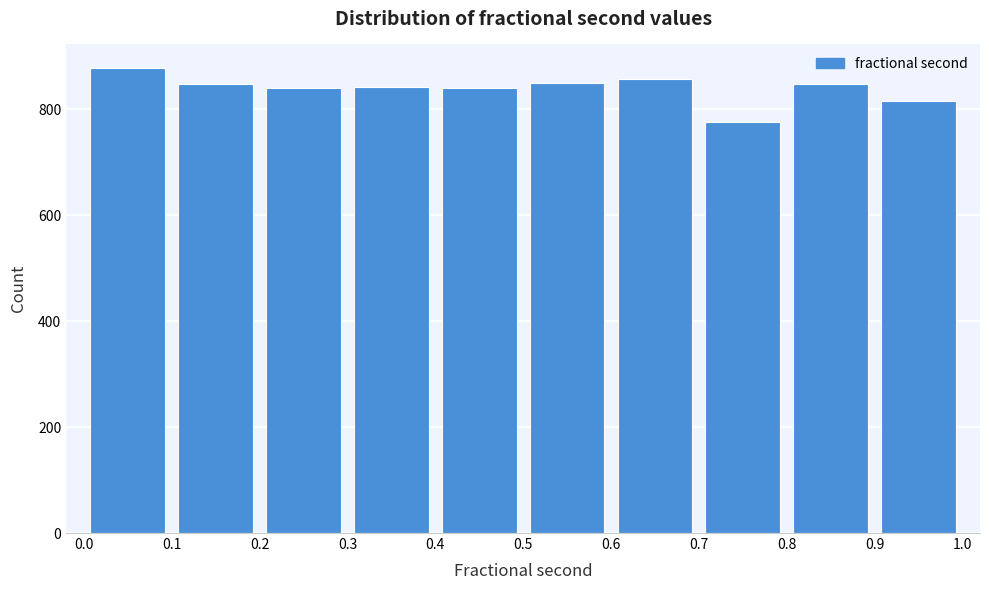

Reading left to right, list every bar in this chart as the range it spans on the x-axis followed by its height. The values are not printed on the chart, so give them approximately, as read against the axis.

0.0 to 0.1: 880
0.1 to 0.2: 840
0.2 to 0.3: 840
0.3 to 0.4: 840
0.4 to 0.5: 840
0.5 to 0.6: 840
0.6 to 0.7: 860
0.7 to 0.8: 780
0.8 to 0.9: 840
0.9 to 1.0: 820